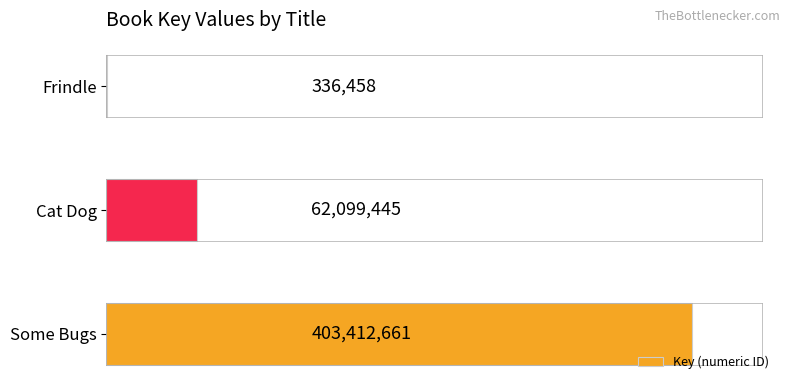

Are the bars horizontal?

Yes